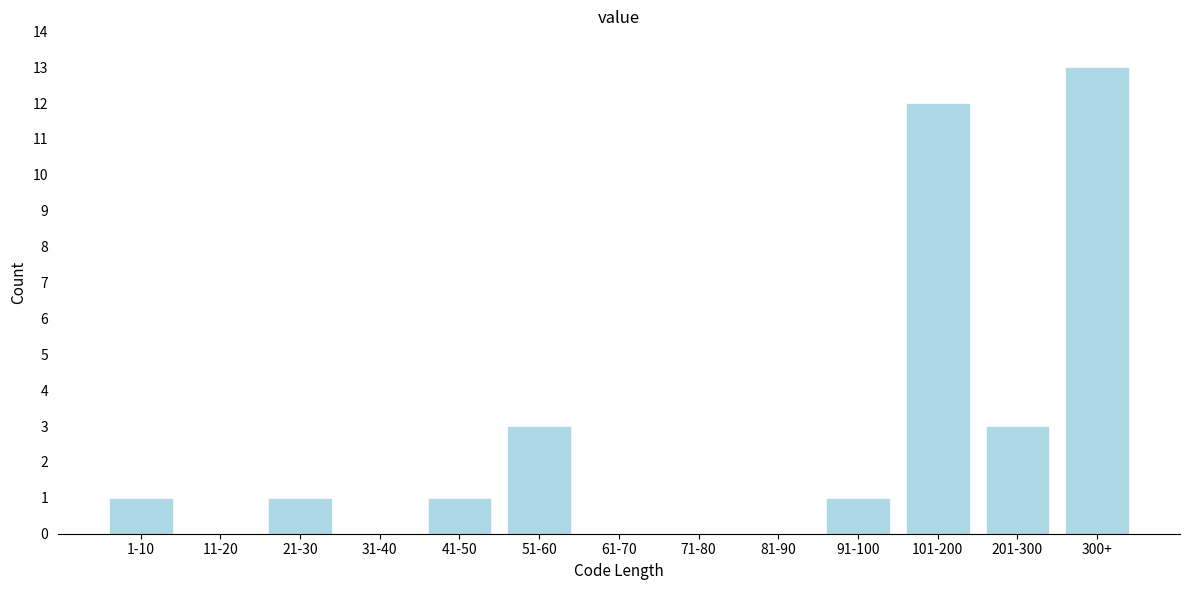

Reading left to right, extract all data points from this chart.

1-10=1	11-20=0	21-30=1	31-40=0	41-50=1	51-60=3	61-70=0	71-80=0	81-90=0	91-100=1	101-200=12	201-300=3	300+=13